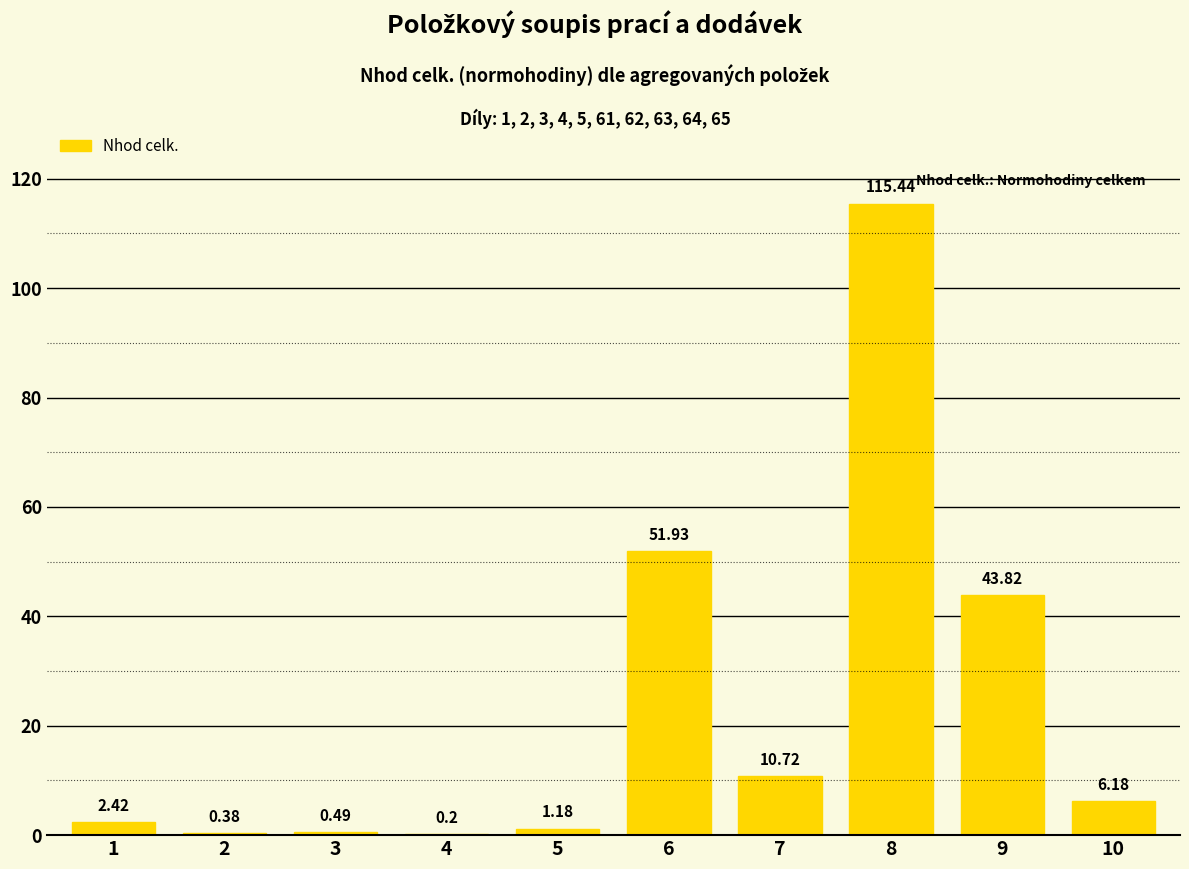

Which has a higher value, 1 or 10?

10